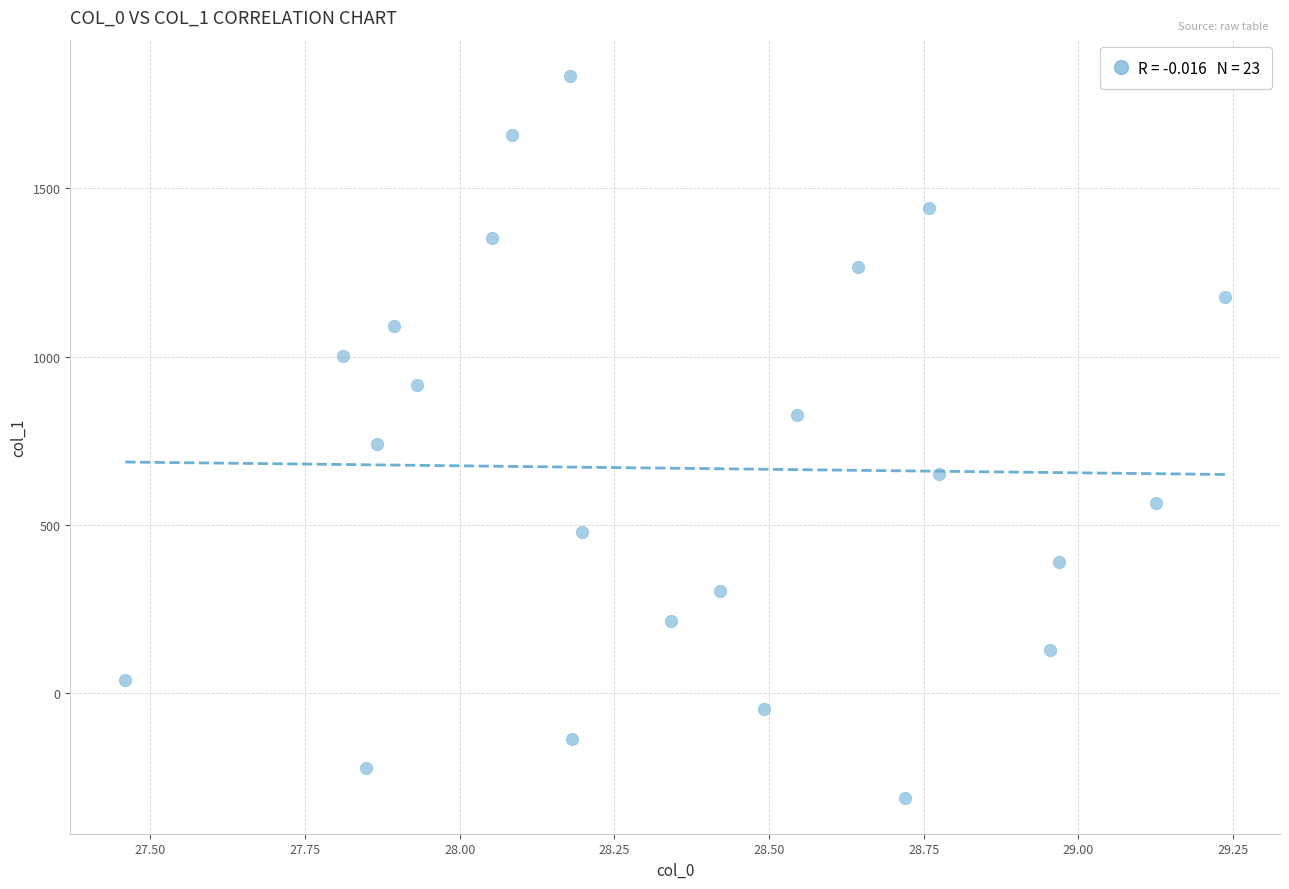

What is the range of X values (max minus min)?

1.8